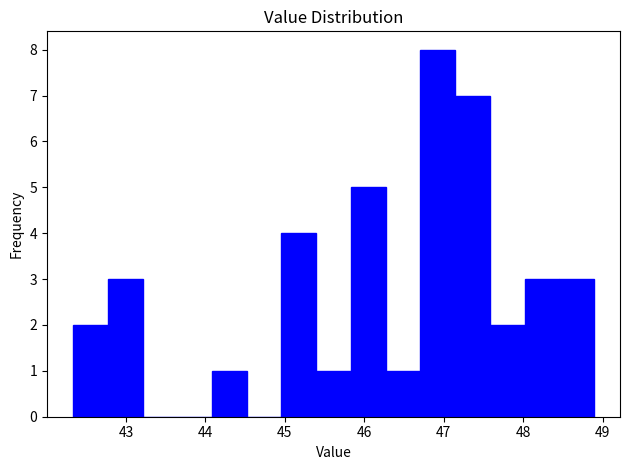

Reading left to right, transcribe this chart: for each bar, give the range it covers on the x-axis and its height. Neither the bar edges nor the heights are printed on the chart, so give them approximately, as read against the axes.

42.3 to 42.8: 2
42.8 to 43.2: 3
43.2 to 43.6: 0
43.6 to 44.1: 0
44.1 to 44.5: 1
44.5 to 45.0: 0
45.0 to 45.4: 4
45.4 to 45.8: 1
45.8 to 46.3: 5
46.3 to 46.7: 1
46.7 to 47.1: 8
47.1 to 47.6: 7
47.6 to 48.0: 2
48.0 to 48.5: 3
48.5 to 48.9: 3